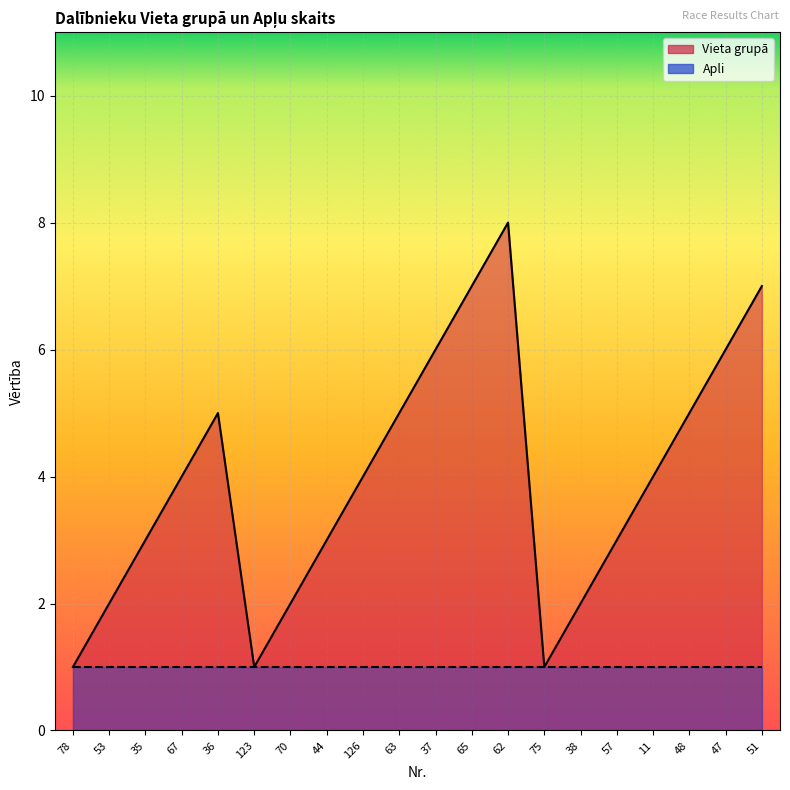

How many values are between 2 and 6?

14